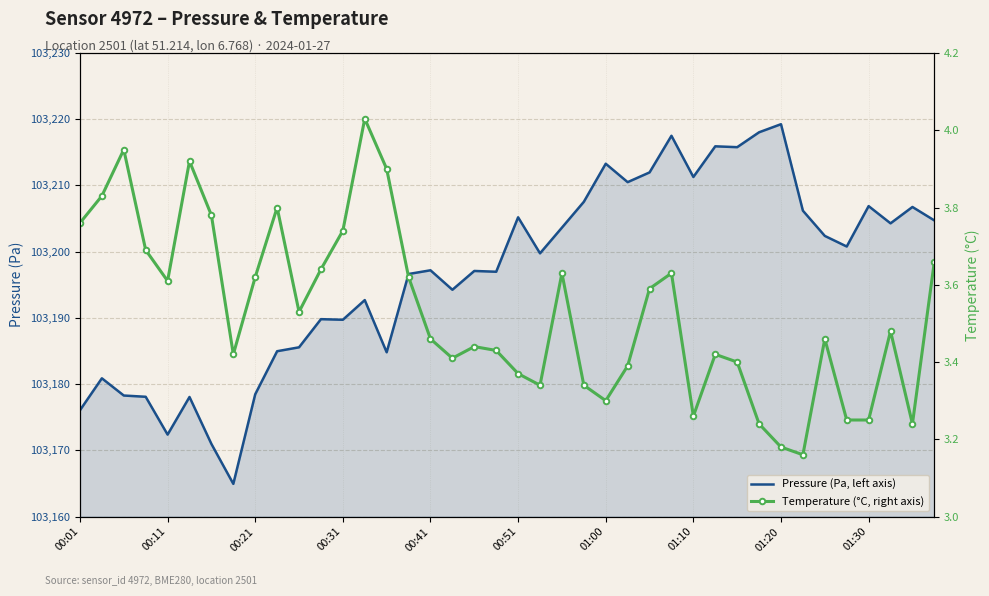

Which category has the lowest value across all series?

33